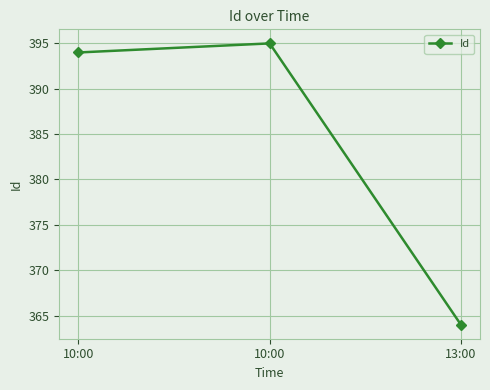

How many values are below 394?

1